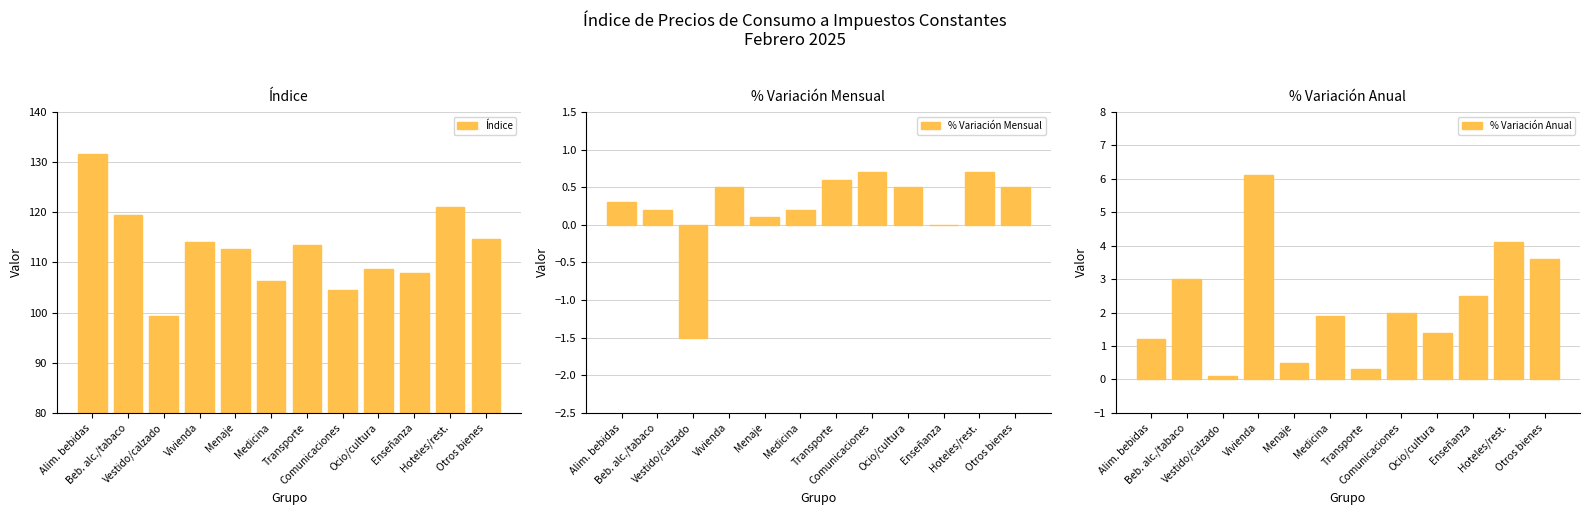

Reading left to right, extract all data points from this chart.

Índice: Alim. bebidas=131.6	Beb. alc./tabaco=119.5	Vestido/calzado=99.4	Vivienda=114.0	Menaje=112.7	Medicina=106.2	Transporte=113.4	Comunicaciones=104.5	Ocio/cultura=108.7	Enseñanza=107.9	Hoteles/rest.=121.1	Otros bienes=114.6
% Variación Mensual: Alim. bebidas=0.3	Beb. alc./tabaco=0.2	Vestido/calzado=-1.5	Vivienda=0.5	Menaje=0.1	Medicina=0.2	Transporte=0.6	Comunicaciones=0.7	Ocio/cultura=0.5	Enseñanza=0.0	Hoteles/rest.=0.7	Otros bienes=0.5
% Variación Anual: Alim. bebidas=1.2	Beb. alc./tabaco=3.0	Vestido/calzado=0.1	Vivienda=6.1	Menaje=0.5	Medicina=1.9	Transporte=0.3	Comunicaciones=2.0	Ocio/cultura=1.4	Enseñanza=2.5	Hoteles/rest.=4.1	Otros bienes=3.6